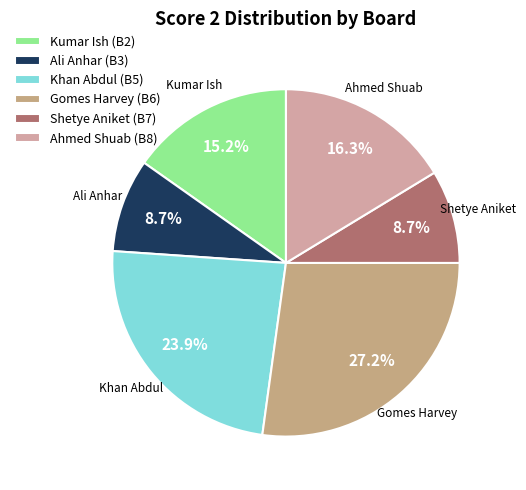

How many segments does this pie chart have?

6